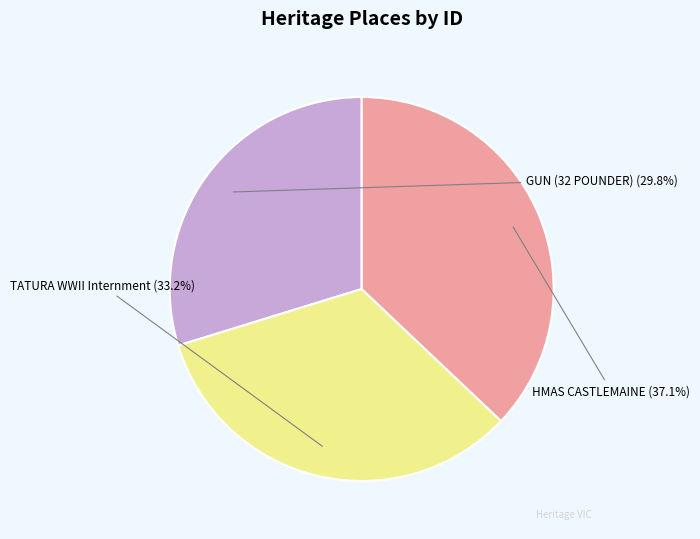

Is there a majority slice in this chart?

No